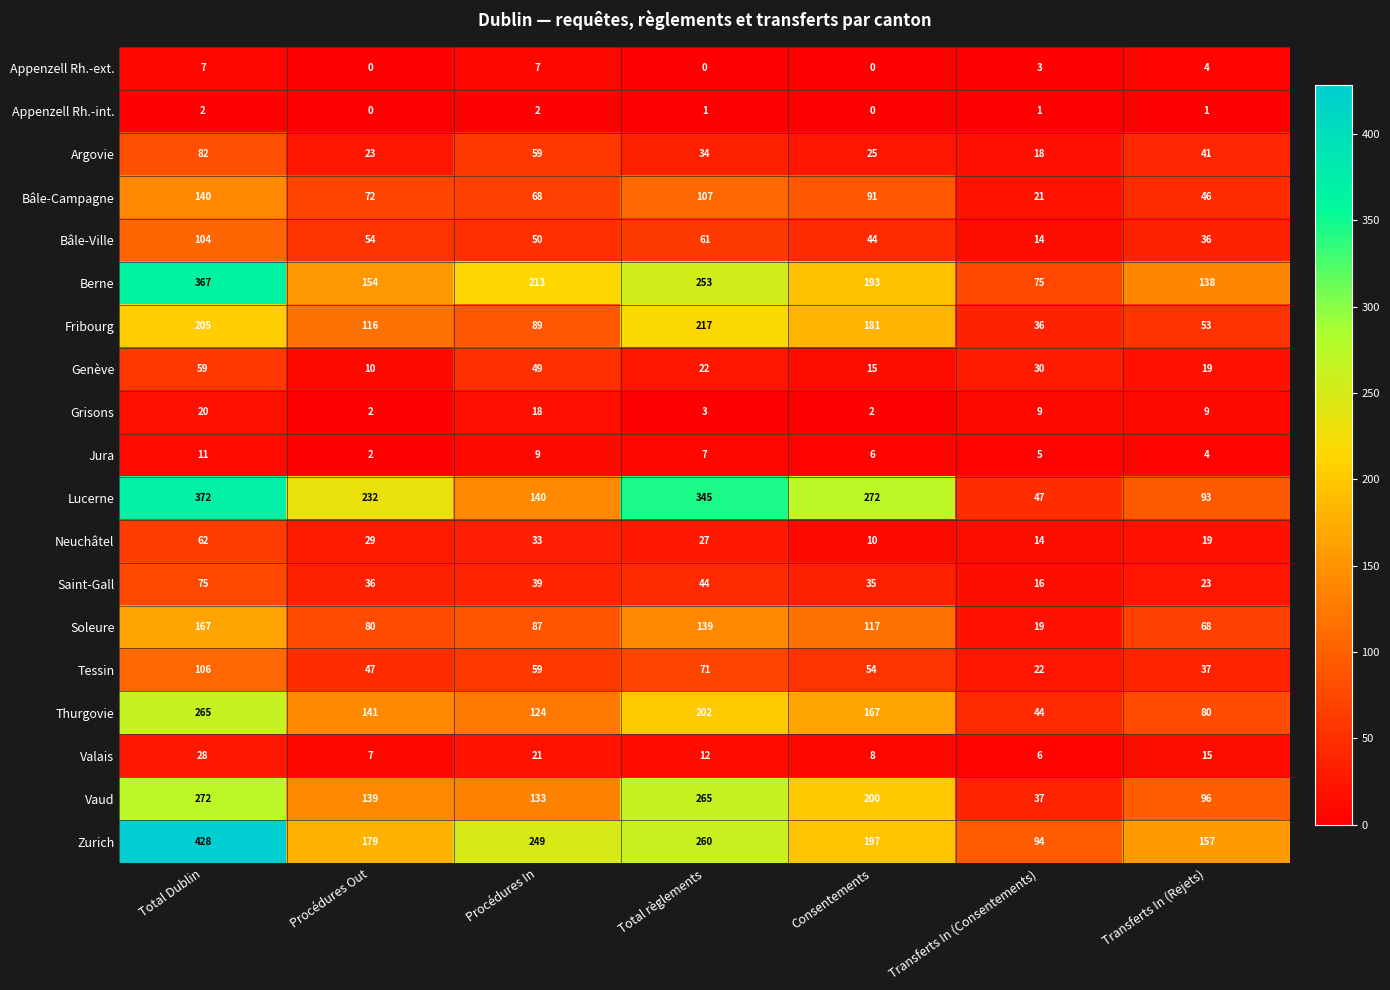

Where is Vaud nearest to the value 154?

Procédures Out